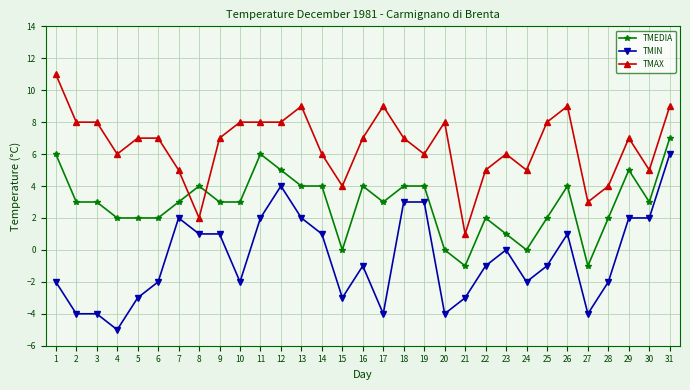

Count the number of categories in the chart.

31